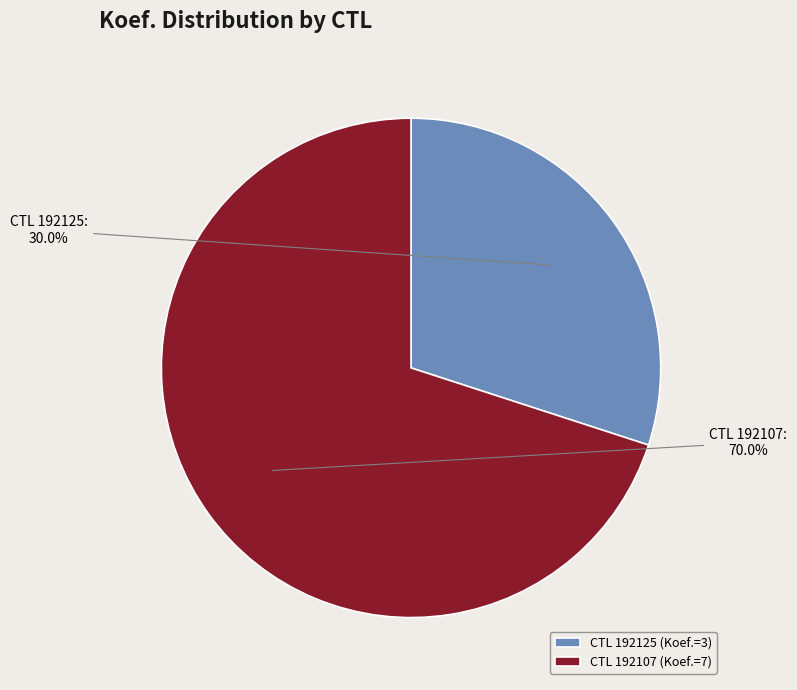

How many slices are in this pie chart?

2